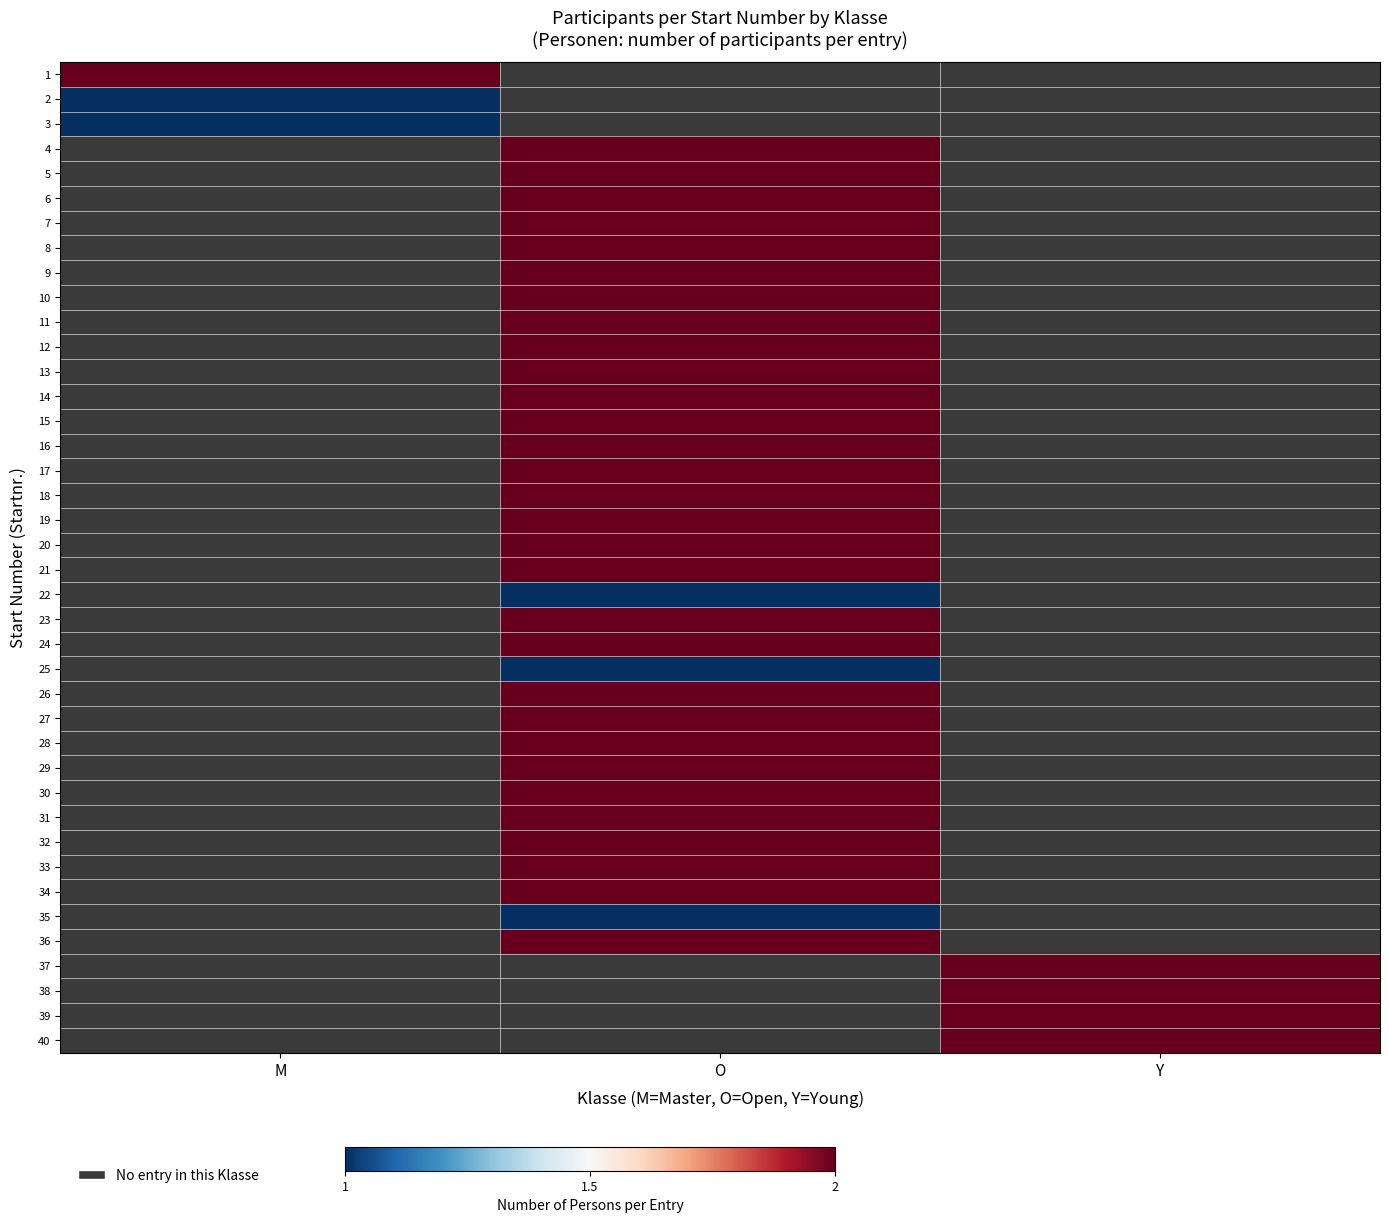

Rank the series by their maximum value, from lowest to highest.

2, 3, 4, 5, 6, 7, 8, 9, 10, 11, 12, 13, 14, 15, 16, 17, 18, 19, 20, 21, 22, 23, 24, 25, 26, 27, 28, 29, 30, 31, 32, 33, 34, 35, 36, 37, 38, 39, 40, 1